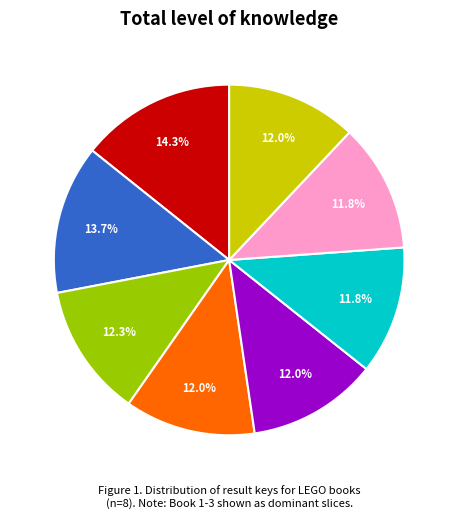

Is there a majority slice in this chart?

No